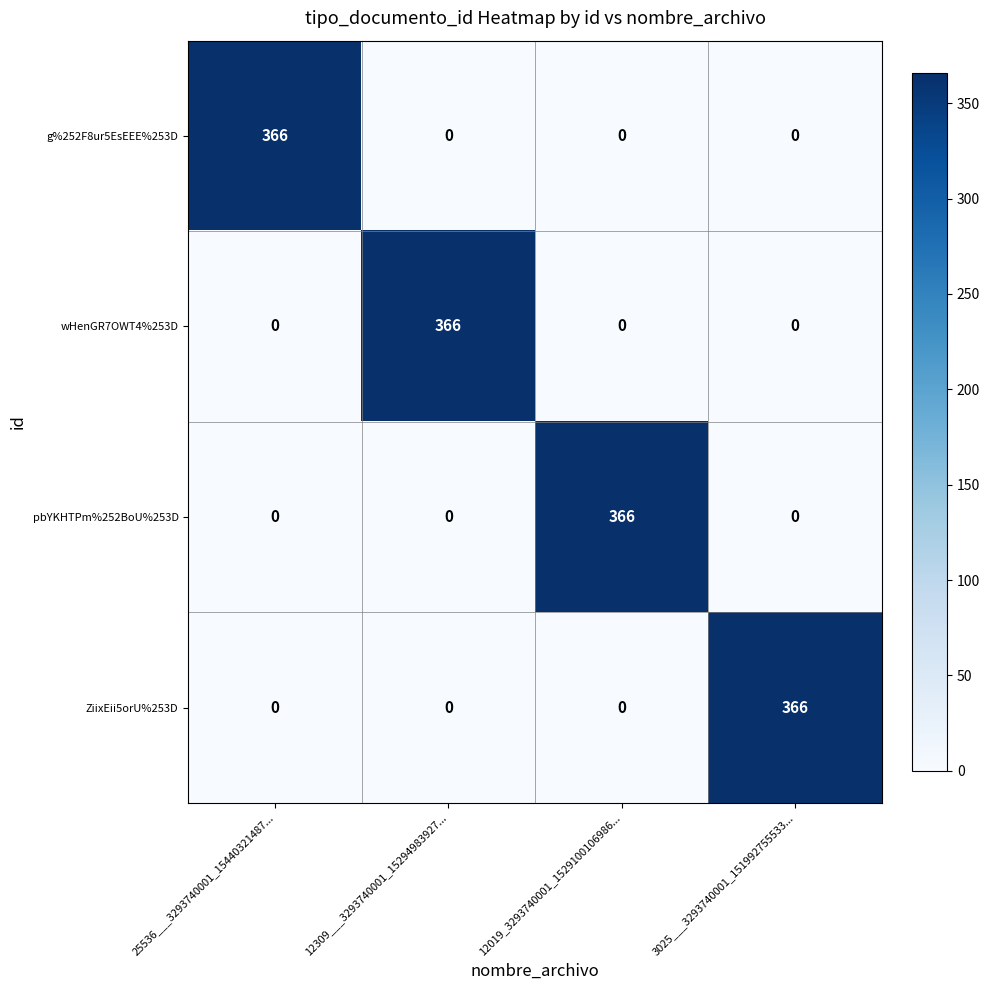

What is the maximum value shown in the chart?

366